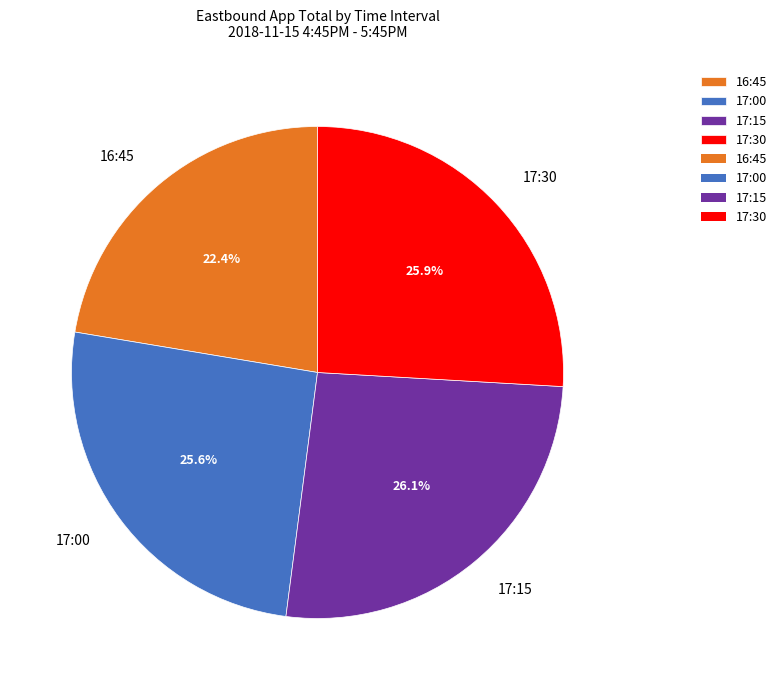

Which category has the smallest portion of the pie?

16:45